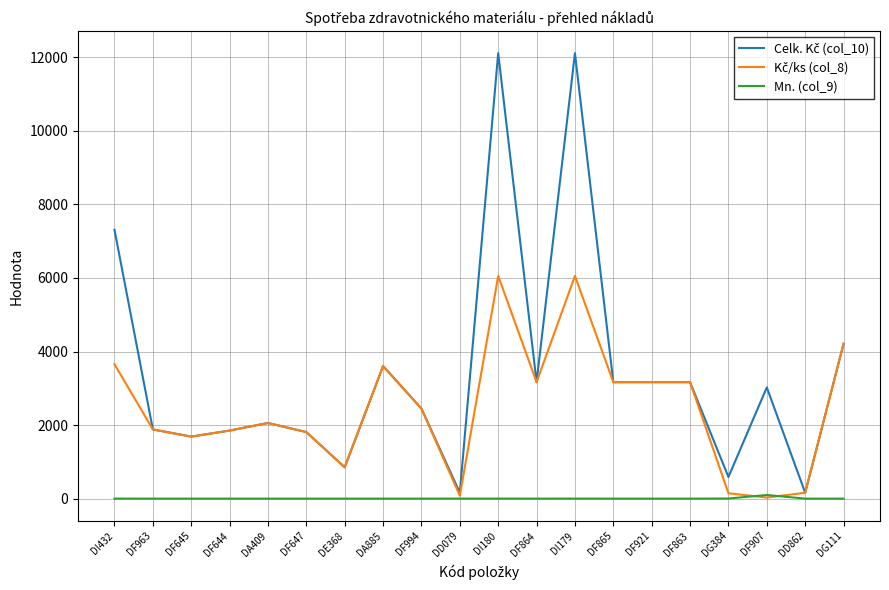

What is the label of the 12th point from the right?

DF994